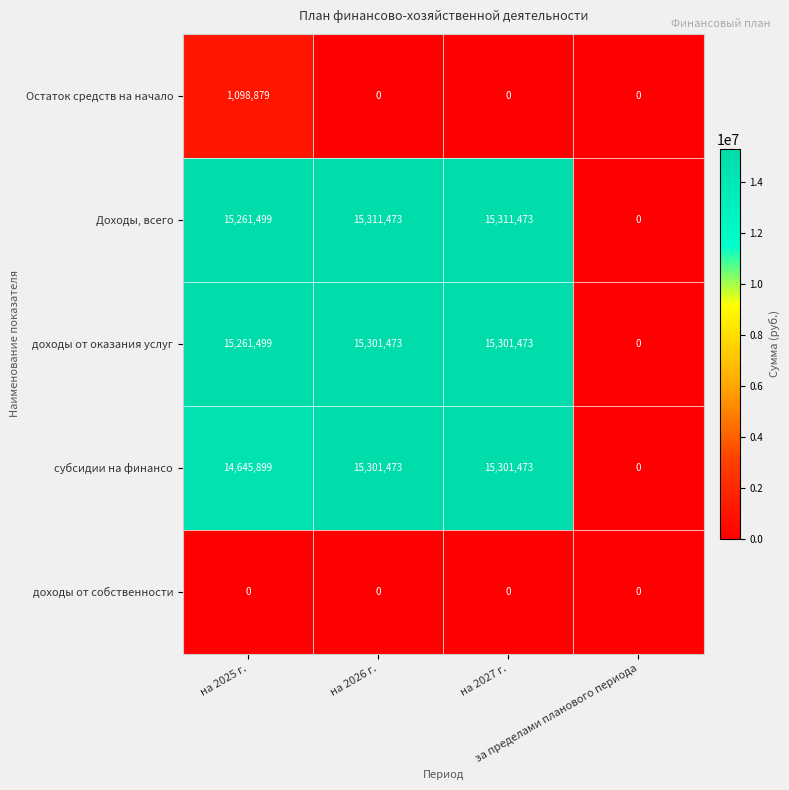

What is the highest value of the Остаток средств на начало series?

1098879